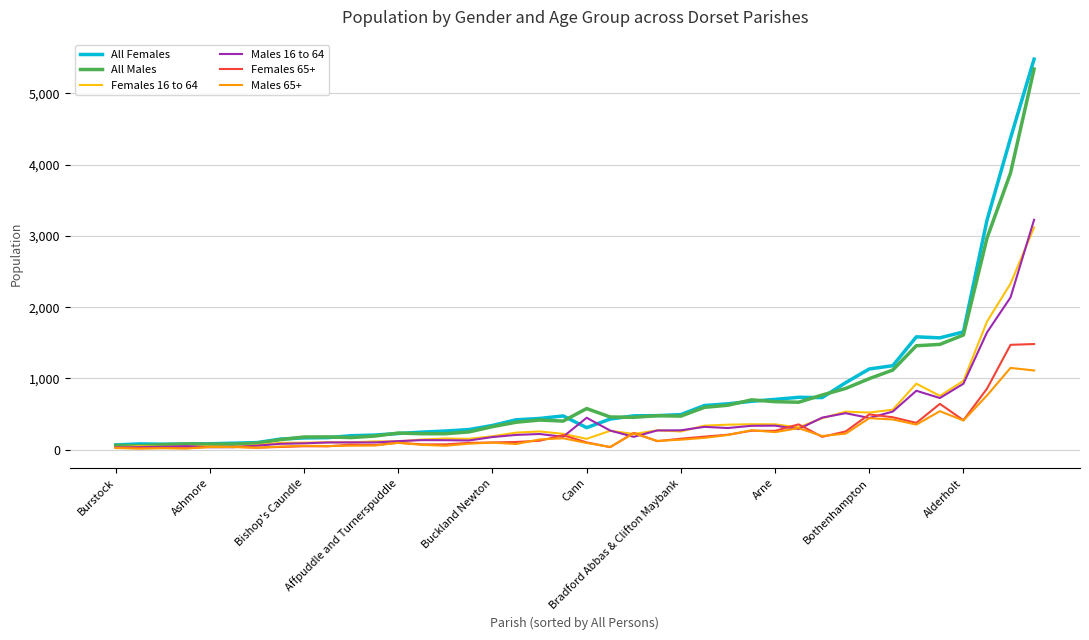

At how many categories does at least one series exceed 3613?

2